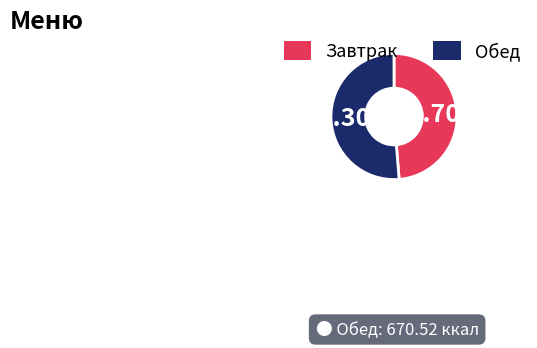

To the nearest percent, what portion does Завтрак represent?

49%